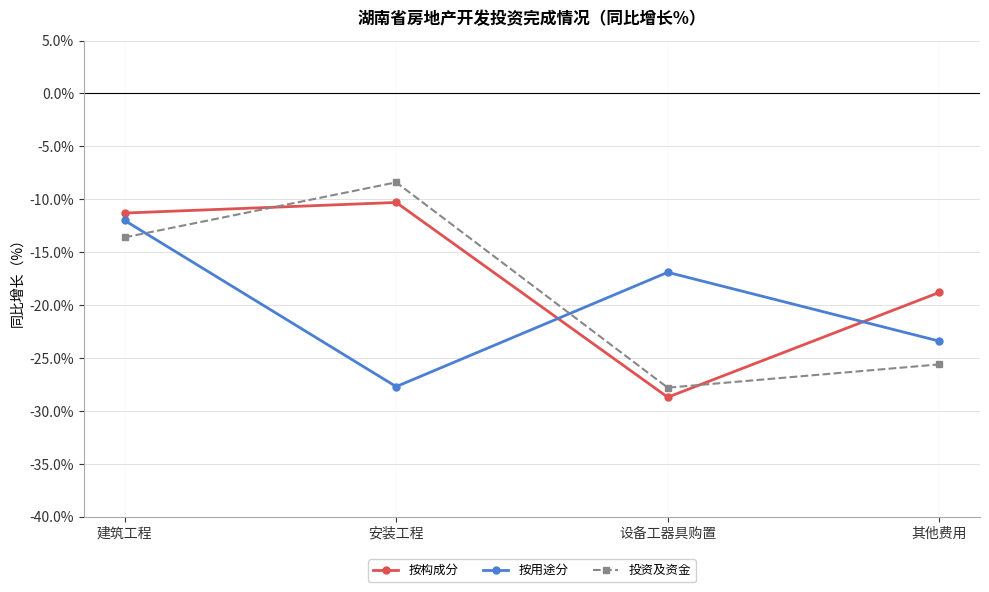

Which series has the widest spread of values?

投资及资金